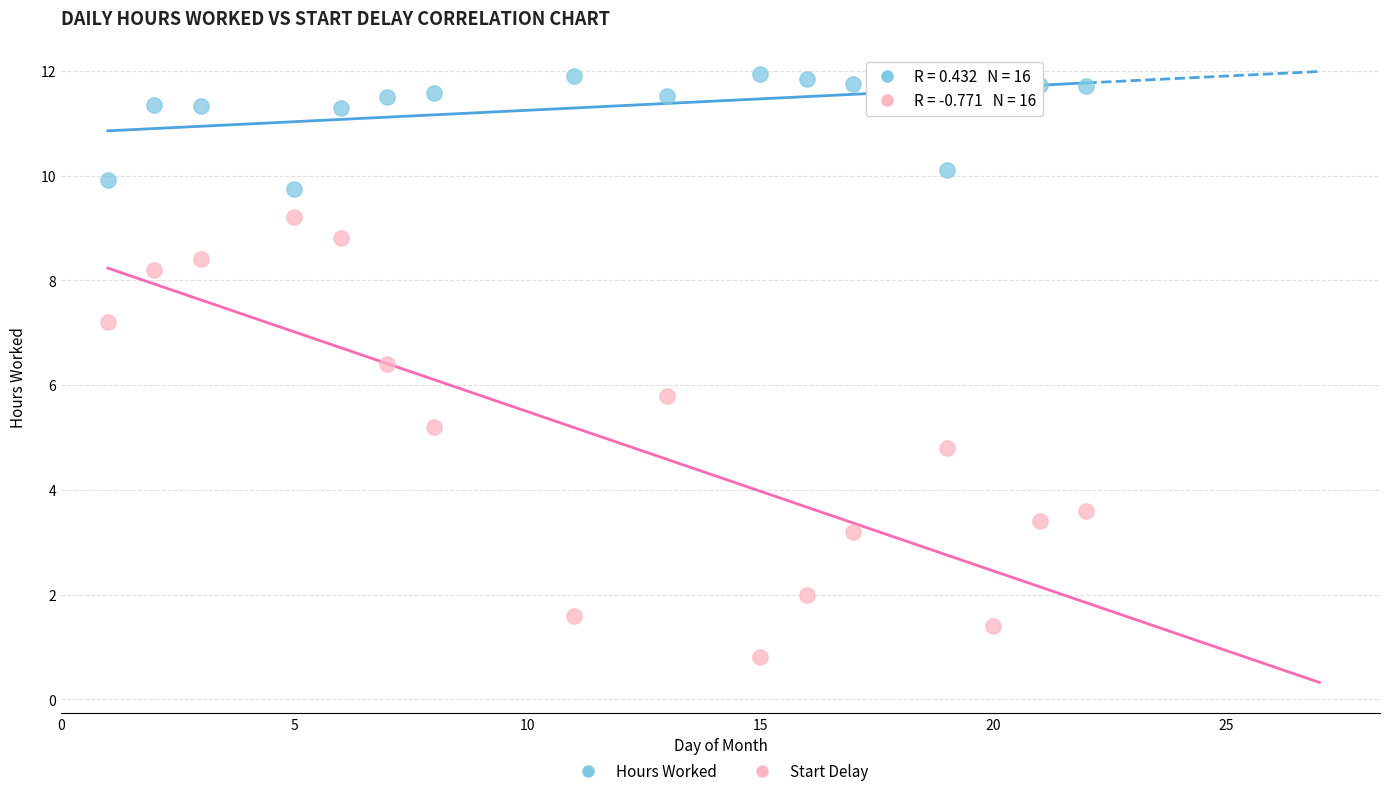

Across all data points, what is the range of X values (max minus min)?

21.0